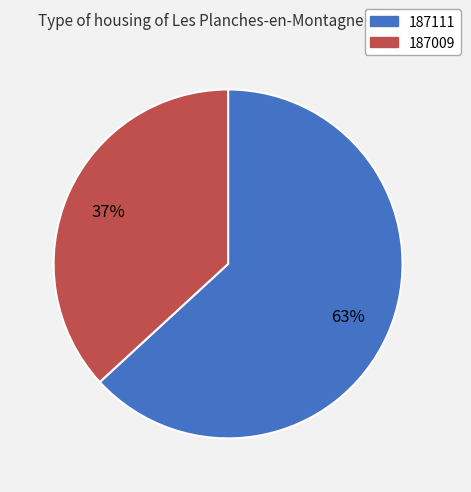

To the nearest percent, what is the average slice percentage?

50%